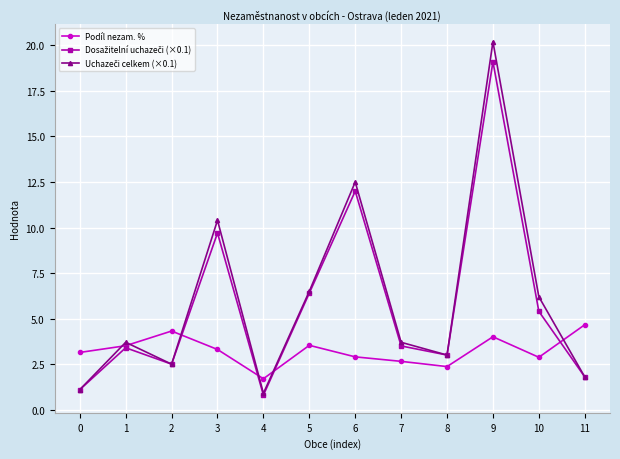

What is the spread (max minus min) of values at 3?

7.1